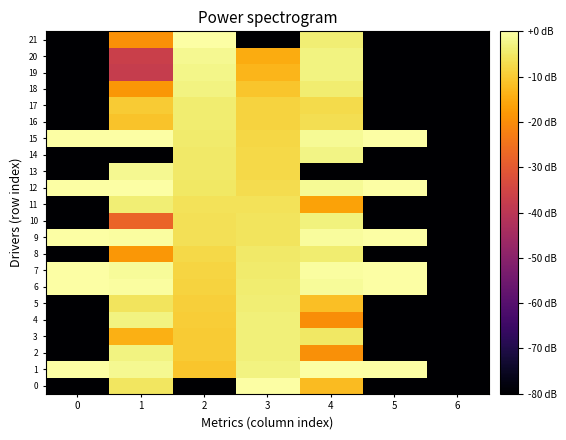

At which category is the sum across all series the highest?

2